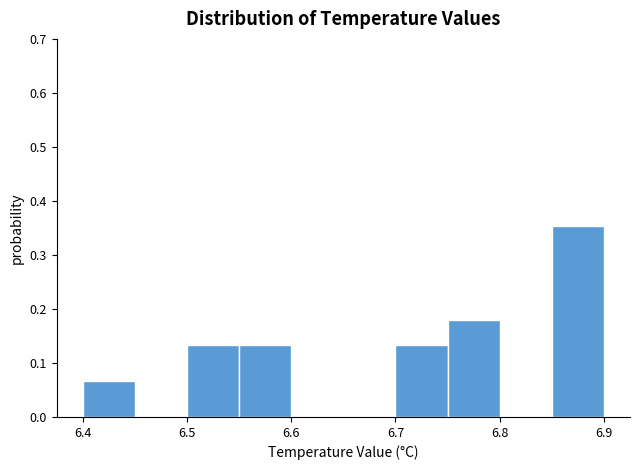

What is the height of the bar covering 6.85 to 6.90 on the x-axis? The values are not printed on the chart, so give them approximately, as read against the axis.

0.35